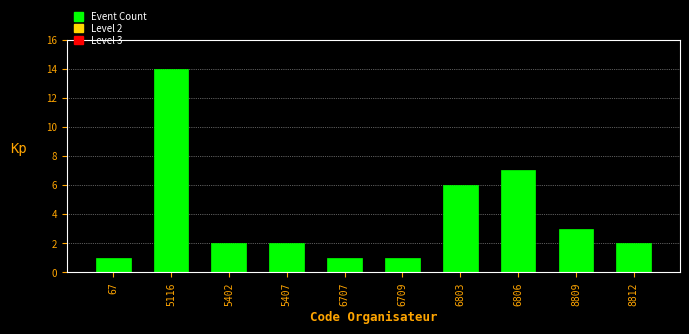

Reading left to right, list all the values displayed in this chart.

1	14	2	2	1	1	6	7	3	2